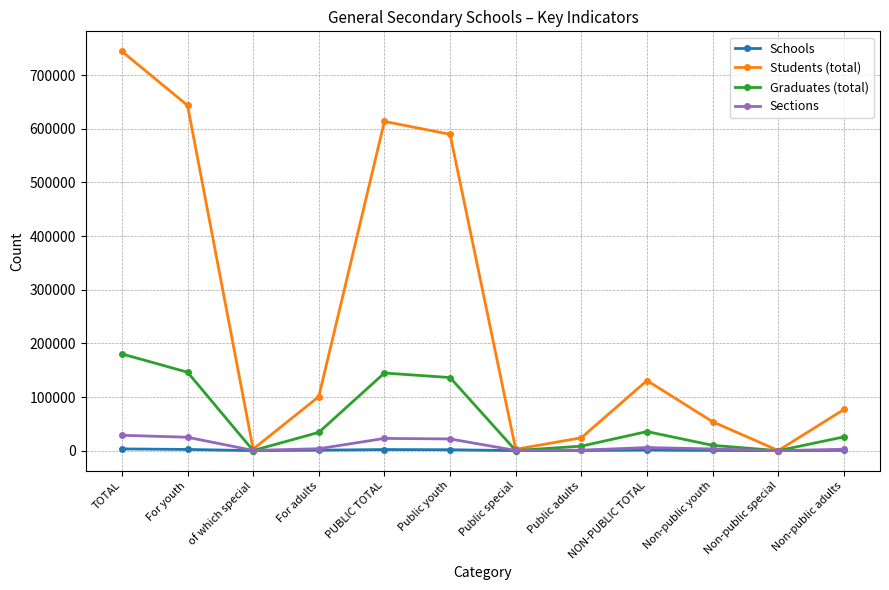

What is the spread (max minus min) of values at Non-public youth?

53381